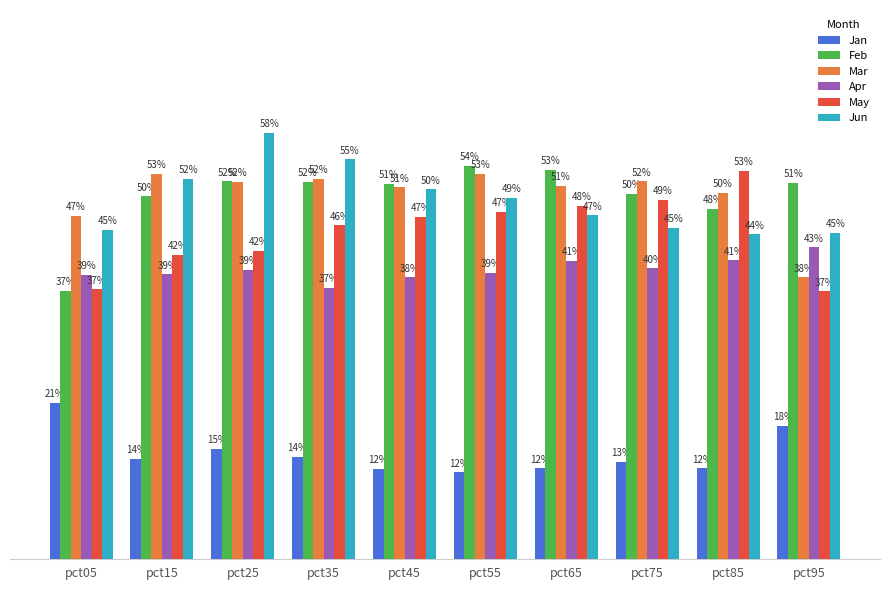

Where is Jan nearest to the value 0?

pct55